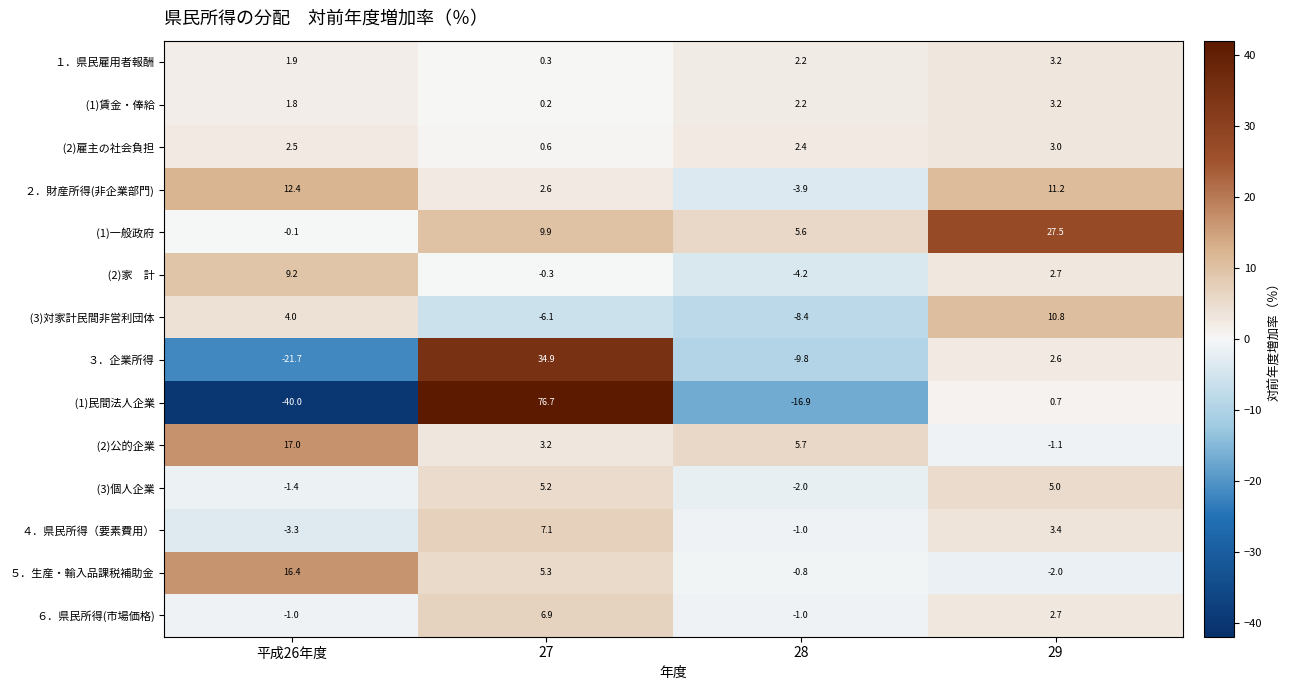

The value of ３．企業所得 at 平成26年度 is -30.5. True or false?

False